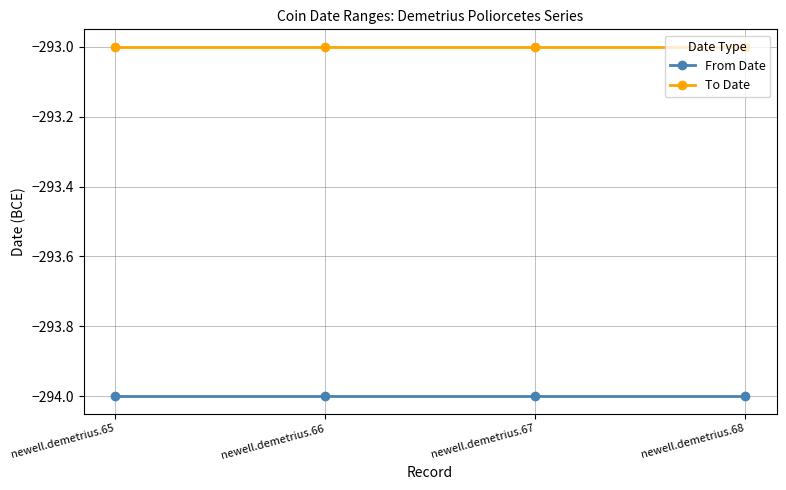

How many lines are shown in the chart?

2